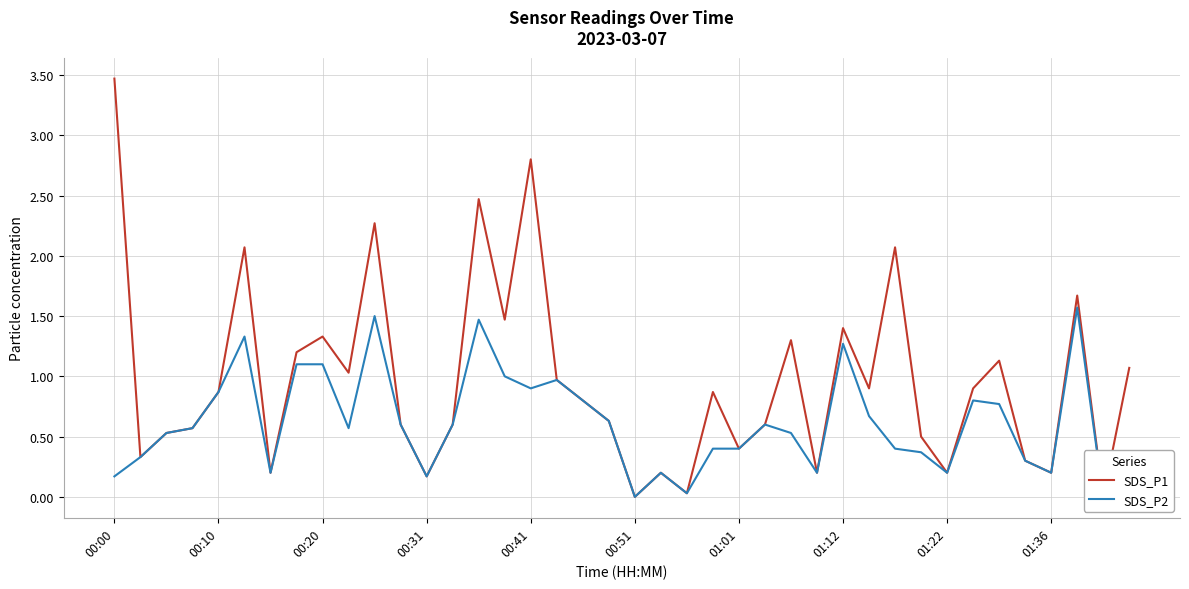

At how many categories does at least one series exceed 1?

15